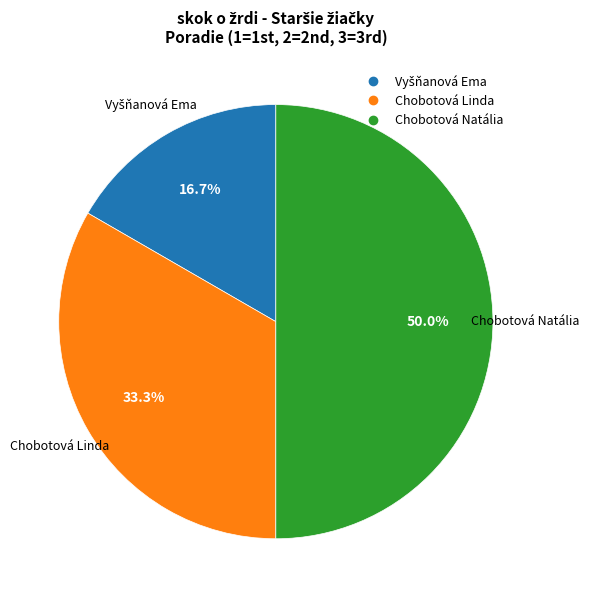

How many segments does this pie chart have?

3